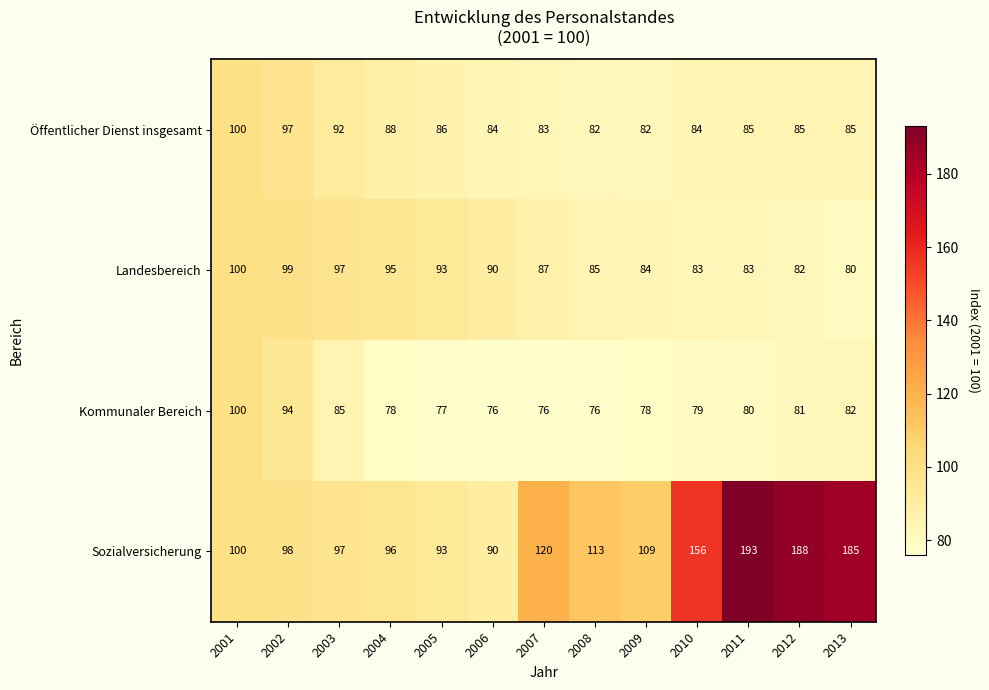

List the labels in order of Sozialversicherung value, largest first.

2011, 2012, 2013, 2010, 2007, 2008, 2009, 2001, 2002, 2003, 2004, 2005, 2006